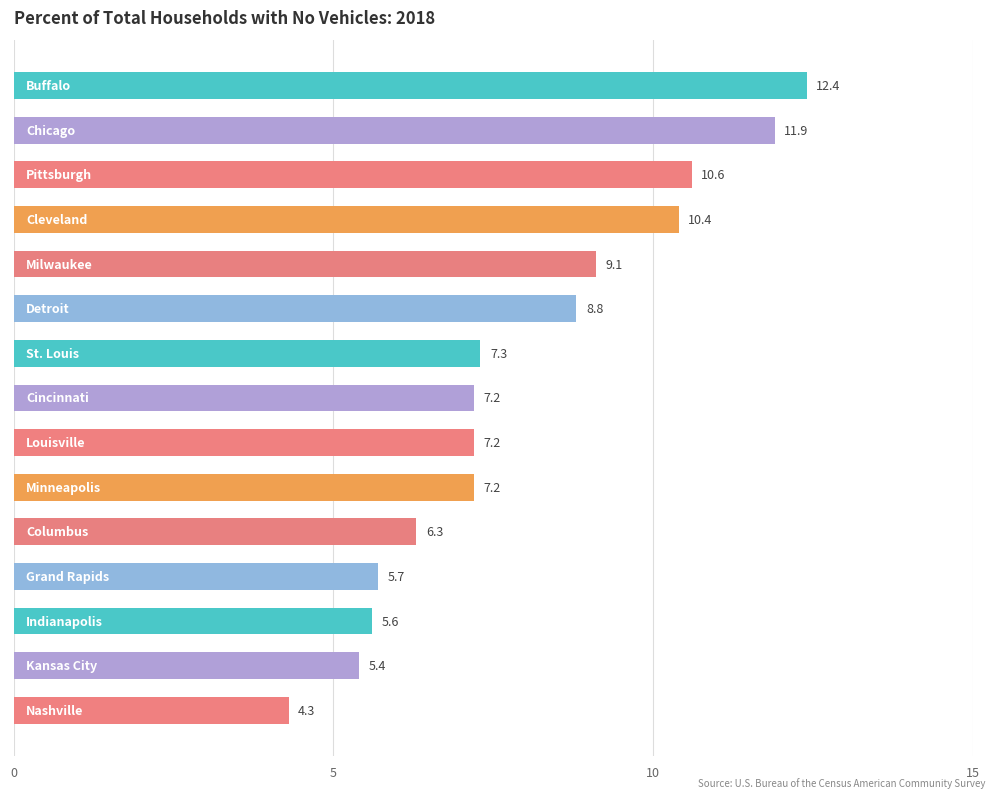

What is the difference between the maximum and minimum values?

8.1